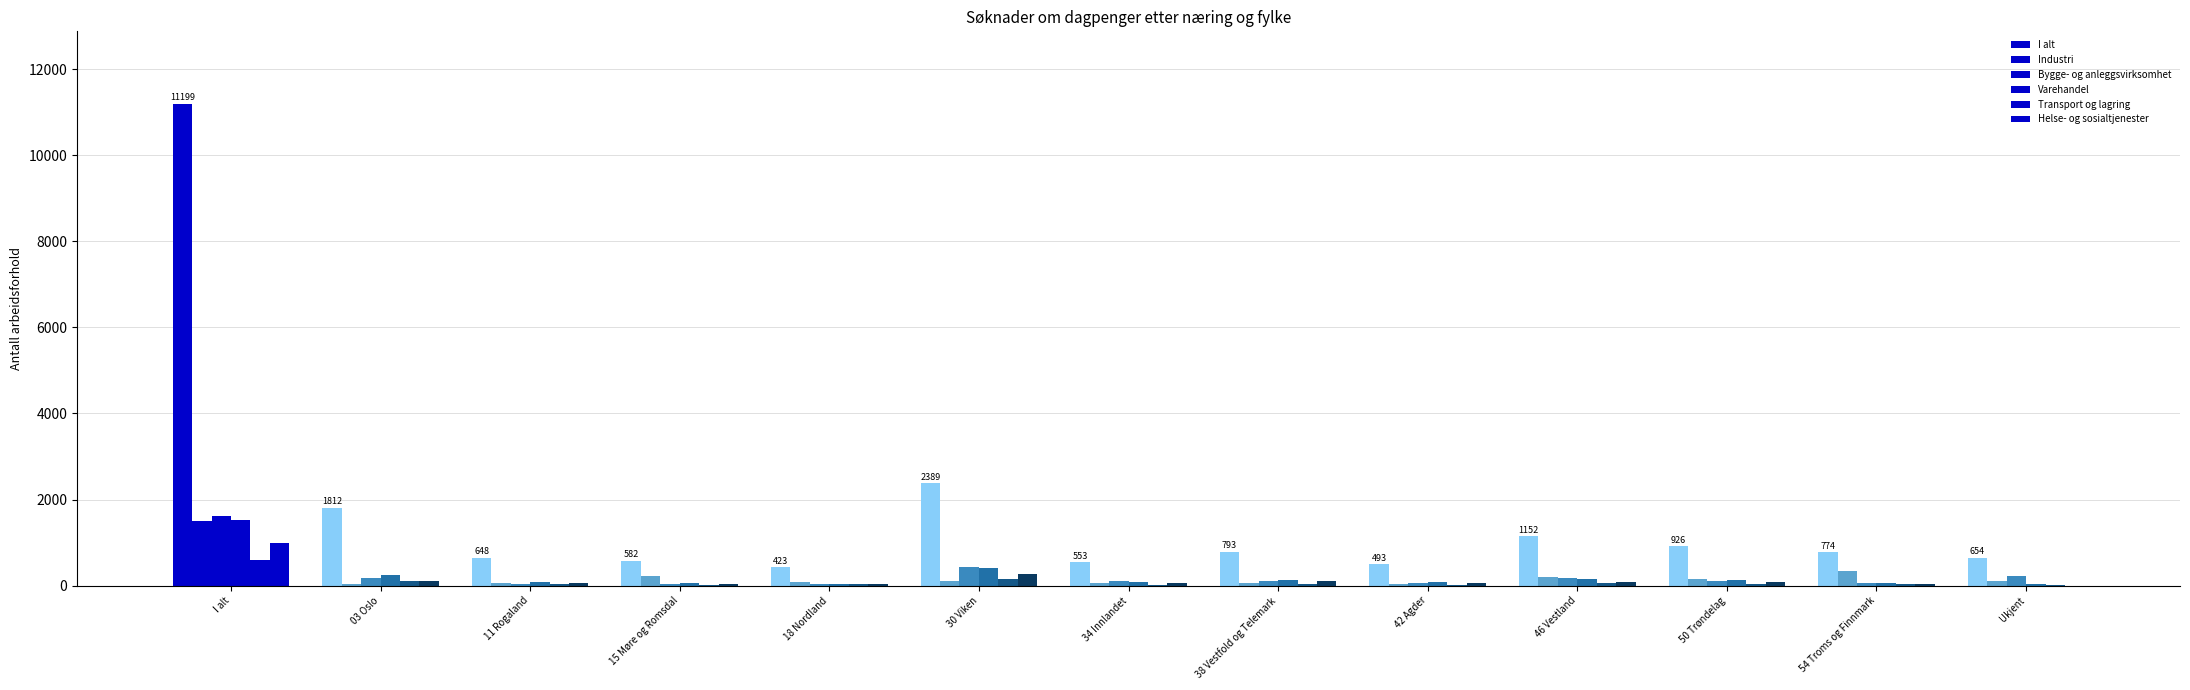

Reading right to left, what are all the values shown in this chart?

I alt: Ukjent=654	54 Troms og Finnmark=774	50 Trøndelag=926	46 Vestland=1152	42 Agder=493	38 Vestfold og Telemark=793	34 Innlandet=553	30 Viken=2389	18 Nordland=423	15 Møre og Romsdal=582	11 Rogaland=648	03 Oslo=1812	I alt=11199
Industri: Ukjent=116	54 Troms og Finnmark=334	50 Trøndelag=157	46 Vestland=195	42 Agder=44	38 Vestfold og Telemark=57	34 Innlandet=71	30 Viken=119	18 Nordland=82	15 Møre og Romsdal=232	11 Rogaland=73	03 Oslo=28	I alt=1508
Bygge- og anleggsvirksomhet: Ukjent=230	54 Troms og Finnmark=63	50 Trøndelag=114	46 Vestland=176	42 Agder=56	38 Vestfold og Telemark=119	34 Innlandet=113	30 Viken=427	18 Nordland=50	15 Møre og Romsdal=46	11 Rogaland=49	03 Oslo=187	I alt=1630
Varehandel: Ukjent=29	54 Troms og Finnmark=65	50 Trøndelag=130	46 Vestland=149	42 Agder=80	38 Vestfold og Telemark=136	34 Innlandet=76	30 Viken=410	18 Nordland=46	15 Møre og Romsdal=70	11 Rogaland=93	03 Oslo=250	I alt=1534
Transport og lagring: Ukjent=21	54 Troms og Finnmark=35	50 Trøndelag=46	46 Vestland=66	42 Agder=20	38 Vestfold og Telemark=28	34 Innlandet=18	30 Viken=166	18 Nordland=28	15 Møre og Romsdal=24	11 Rogaland=31	03 Oslo=103	I alt=586
Helse- og sosialtjenester: Ukjent=0	54 Troms og Finnmark=46	50 Trøndelag=94	46 Vestland=91	42 Agder=64	38 Vestfold og Telemark=108	34 Innlandet=60	30 Viken=262	18 Nordland=49	15 Møre og Romsdal=37	11 Rogaland=59	03 Oslo=113	I alt=985